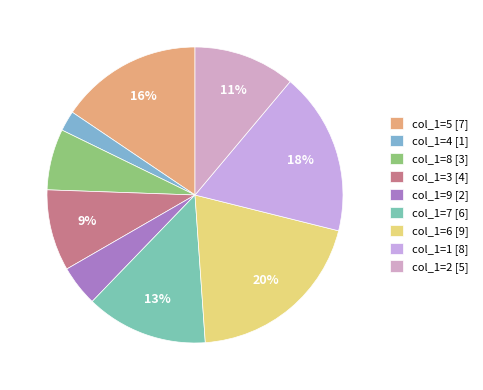

To the nearest percent, what is the difference between the largest and smallest slice percentages?

18%